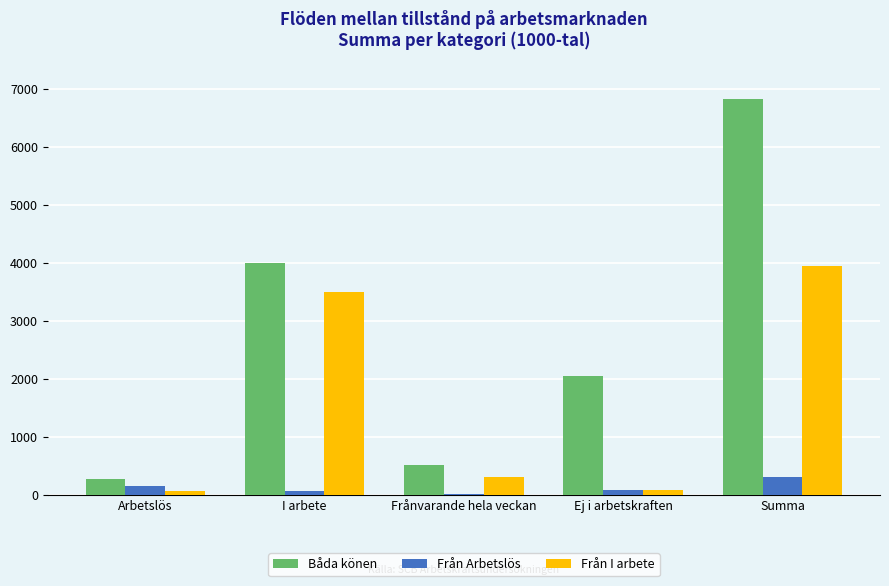

At which category is the sum across all series the highest?

Summa